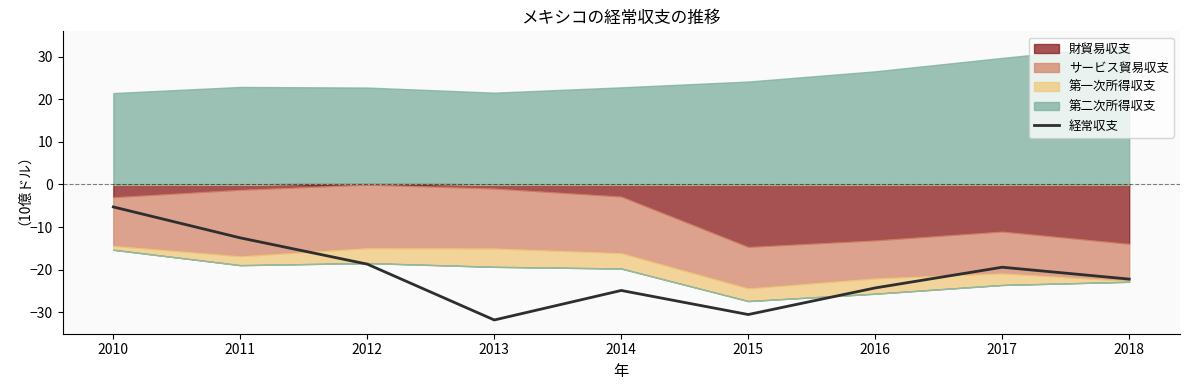

What is the change in value from 2010 to 2011?

-7.2